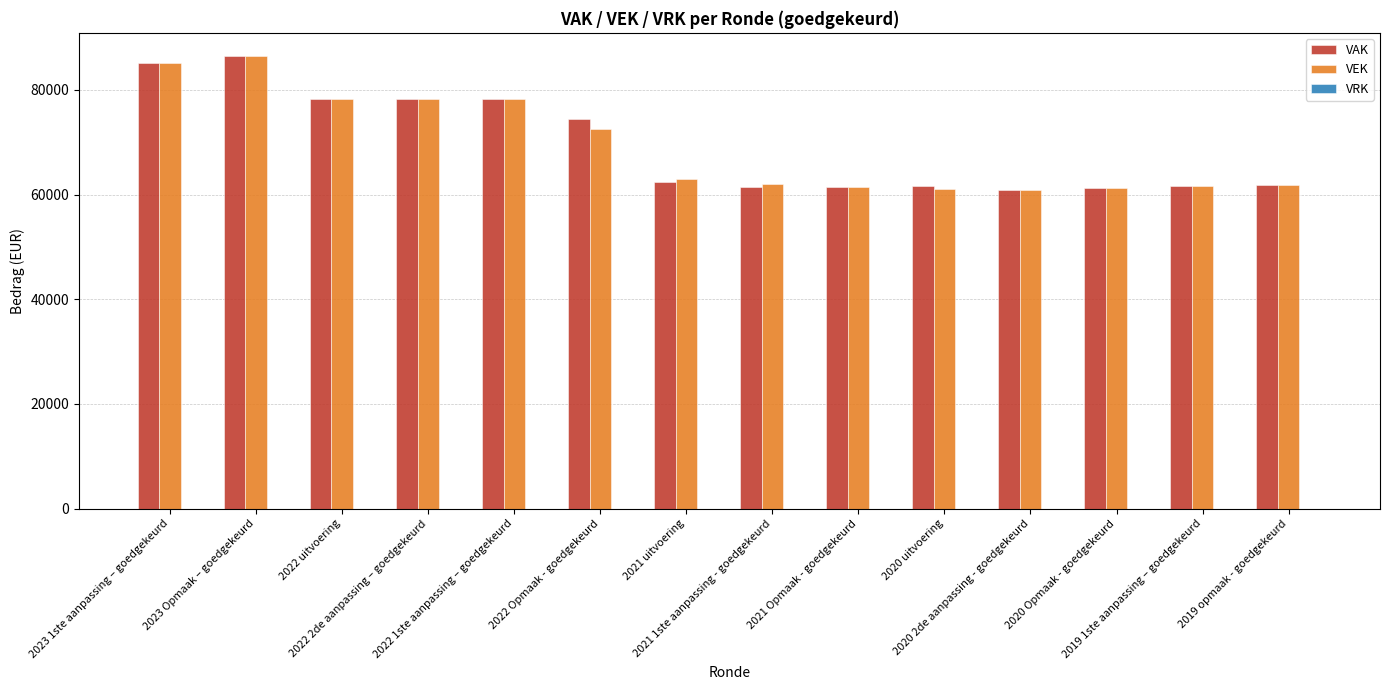

How many groups of bars are there?

14